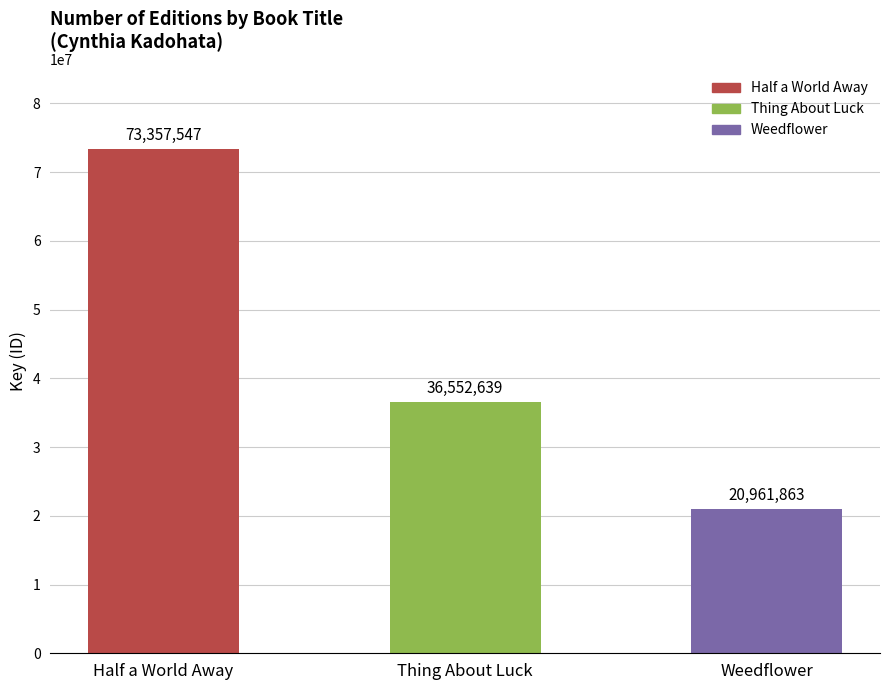

Are the bars grouped side by side (vs. stacked)?

No